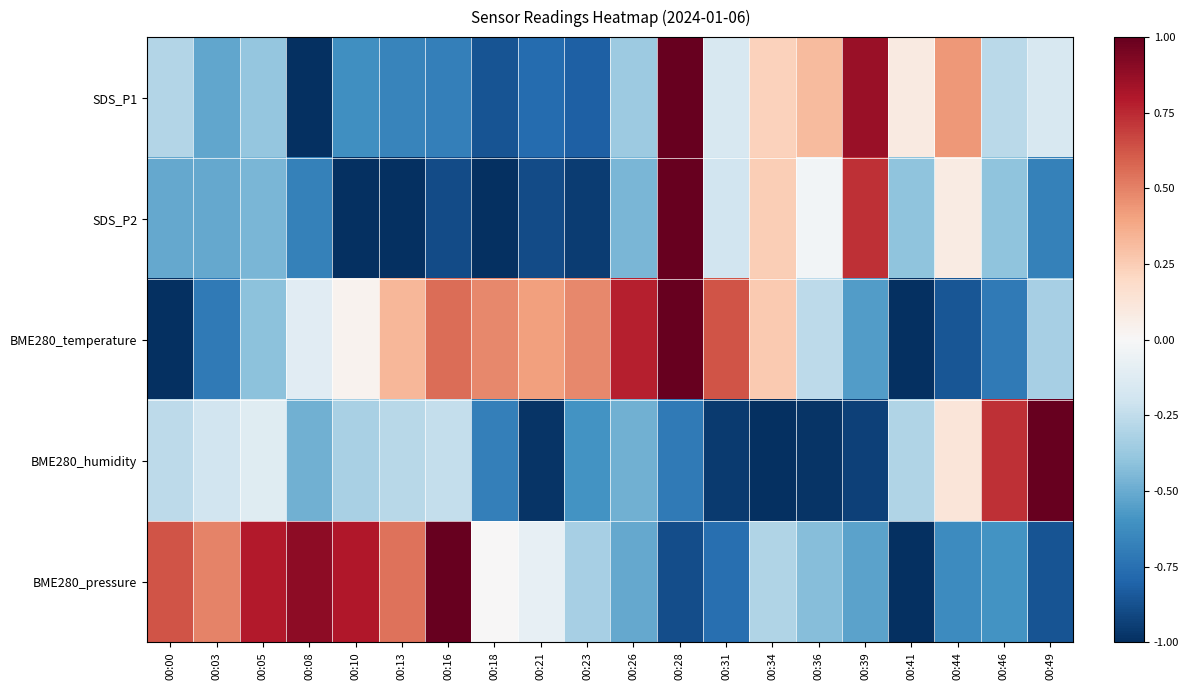

Rank the series by their maximum value, from lowest to highest.

BME280_pressure, BME280_humidity, BME280_temperature, SDS_P1, SDS_P2